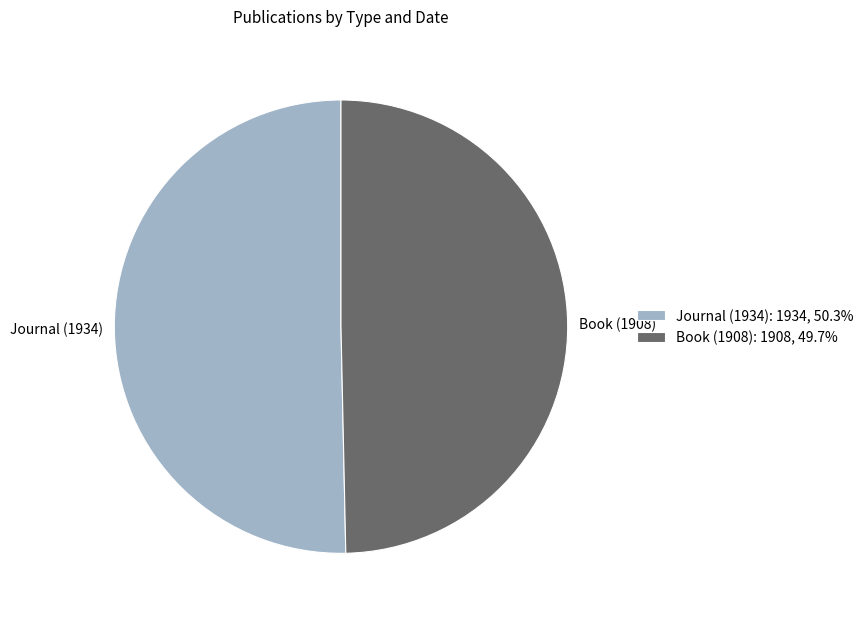

Which slice represents more than half of the pie?

Journal (1934)